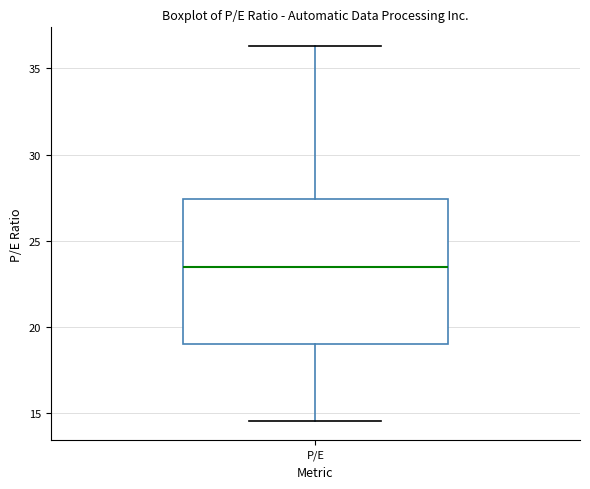

Transcribe this box plot: give where the median line is, the range the box spans, and where the two whiskers end, as read against the y-axis. The values are not printed on the chart, so give them approximately, as read against the axis.

median 23.5, box 19.0 to 27.5, whiskers 14.5 to 36.5